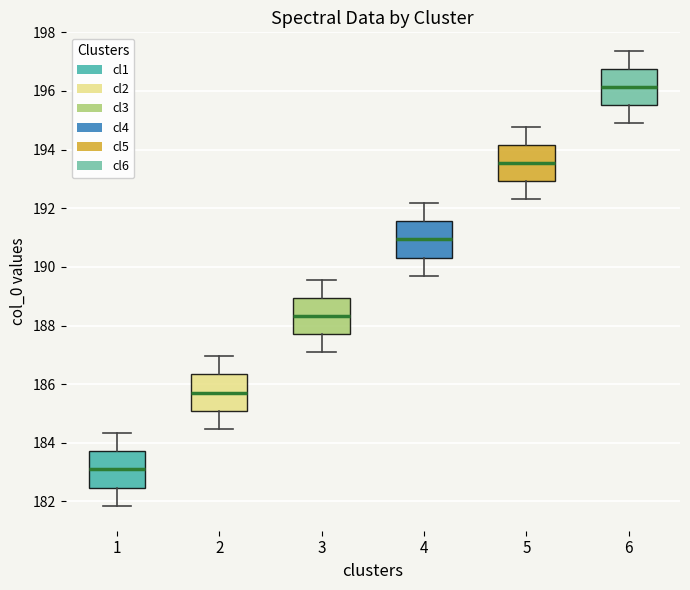

Reading left to right, read every box against the y-axis: the position of its median line, the range the box covers, and the ends of its whiskers. The values are not printed on the chart, so give them approximately, as read against the axis.

1: median 183.0, box 182.4 to 183.8, whiskers 181.8 to 184.4
2: median 185.8, box 185.0 to 186.4, whiskers 184.4 to 187.0
3: median 188.4, box 187.8 to 189.0, whiskers 187.0 to 189.6
4: median 191.0, box 190.4 to 191.6, whiskers 189.6 to 192.2
5: median 193.6, box 193.0 to 194.2, whiskers 192.4 to 194.8
6: median 196.2, box 195.6 to 196.8, whiskers 195.0 to 197.4